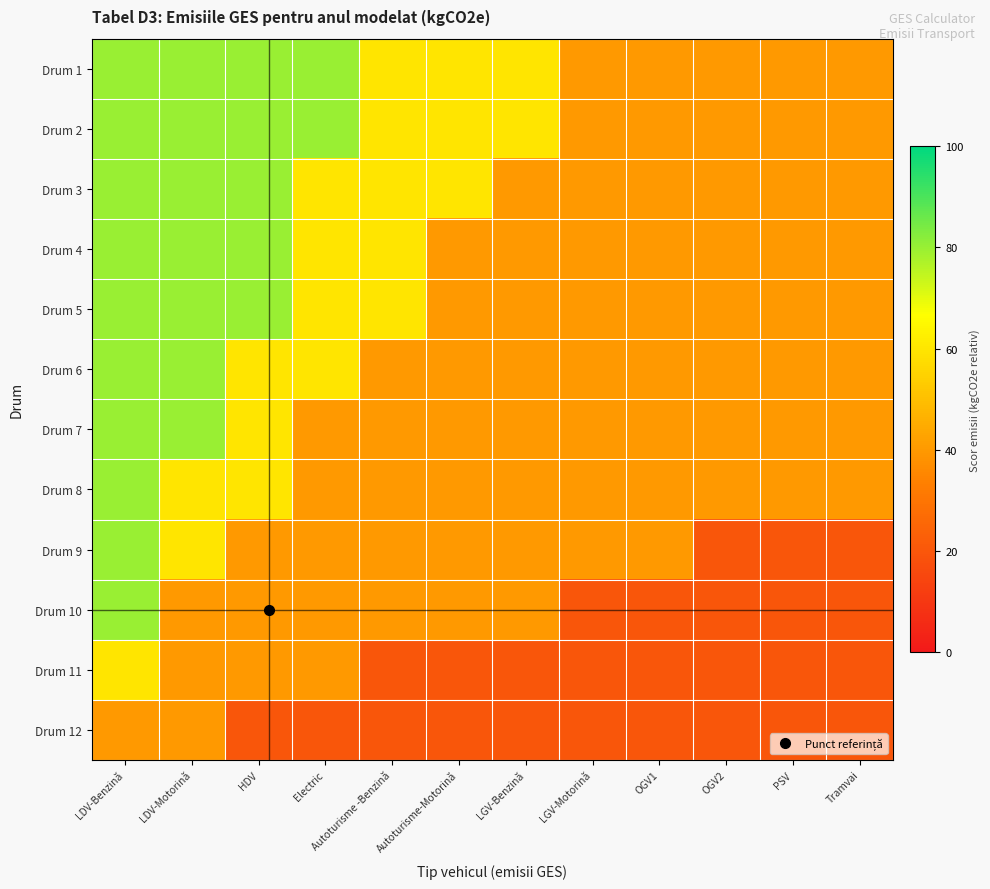

Reading left to right, transcribe all the data shown in this chart.

Drum 1: LDV-Benzină=80	LDV-Motorină=80	HDV=80	Electric=80	Autoturisme -Benzină=60	Autoturisme-Motorină=60	LGV-Benzină=60	LGV-Motorină=40	OGV1=40	OGV2=40	PSV=40	Tramvai=40
Drum 2: LDV-Benzină=80	LDV-Motorină=80	HDV=80	Electric=80	Autoturisme -Benzină=60	Autoturisme-Motorină=60	LGV-Benzină=60	LGV-Motorină=40	OGV1=40	OGV2=40	PSV=40	Tramvai=40
Drum 3: LDV-Benzină=80	LDV-Motorină=80	HDV=80	Electric=60	Autoturisme -Benzină=60	Autoturisme-Motorină=60	LGV-Benzină=40	LGV-Motorină=40	OGV1=40	OGV2=40	PSV=40	Tramvai=40
Drum 4: LDV-Benzină=80	LDV-Motorină=80	HDV=80	Electric=60	Autoturisme -Benzină=60	Autoturisme-Motorină=40	LGV-Benzină=40	LGV-Motorină=40	OGV1=40	OGV2=40	PSV=40	Tramvai=40
Drum 5: LDV-Benzină=80	LDV-Motorină=80	HDV=80	Electric=60	Autoturisme -Benzină=60	Autoturisme-Motorină=40	LGV-Benzină=40	LGV-Motorină=40	OGV1=40	OGV2=40	PSV=40	Tramvai=40
Drum 6: LDV-Benzină=80	LDV-Motorină=80	HDV=60	Electric=60	Autoturisme -Benzină=40	Autoturisme-Motorină=40	LGV-Benzină=40	LGV-Motorină=40	OGV1=40	OGV2=40	PSV=40	Tramvai=40
Drum 7: LDV-Benzină=80	LDV-Motorină=80	HDV=60	Electric=40	Autoturisme -Benzină=40	Autoturisme-Motorină=40	LGV-Benzină=40	LGV-Motorină=40	OGV1=40	OGV2=40	PSV=40	Tramvai=40
Drum 8: LDV-Benzină=80	LDV-Motorină=60	HDV=60	Electric=40	Autoturisme -Benzină=40	Autoturisme-Motorină=40	LGV-Benzină=40	LGV-Motorină=40	OGV1=40	OGV2=40	PSV=40	Tramvai=40
Drum 9: LDV-Benzină=80	LDV-Motorină=60	HDV=40	Electric=40	Autoturisme -Benzină=40	Autoturisme-Motorină=40	LGV-Benzină=40	LGV-Motorină=40	OGV1=40	OGV2=20	PSV=20	Tramvai=20
Drum 10: LDV-Benzină=80	LDV-Motorină=40	HDV=40	Electric=40	Autoturisme -Benzină=40	Autoturisme-Motorină=40	LGV-Benzină=40	LGV-Motorină=20	OGV1=20	OGV2=20	PSV=20	Tramvai=20
Drum 11: LDV-Benzină=60	LDV-Motorină=40	HDV=40	Electric=40	Autoturisme -Benzină=20	Autoturisme-Motorină=20	LGV-Benzină=20	LGV-Motorină=20	OGV1=20	OGV2=20	PSV=20	Tramvai=20
Drum 12: LDV-Benzină=40	LDV-Motorină=40	HDV=20	Electric=20	Autoturisme -Benzină=20	Autoturisme-Motorină=20	LGV-Benzină=20	LGV-Motorină=20	OGV1=20	OGV2=20	PSV=20	Tramvai=20